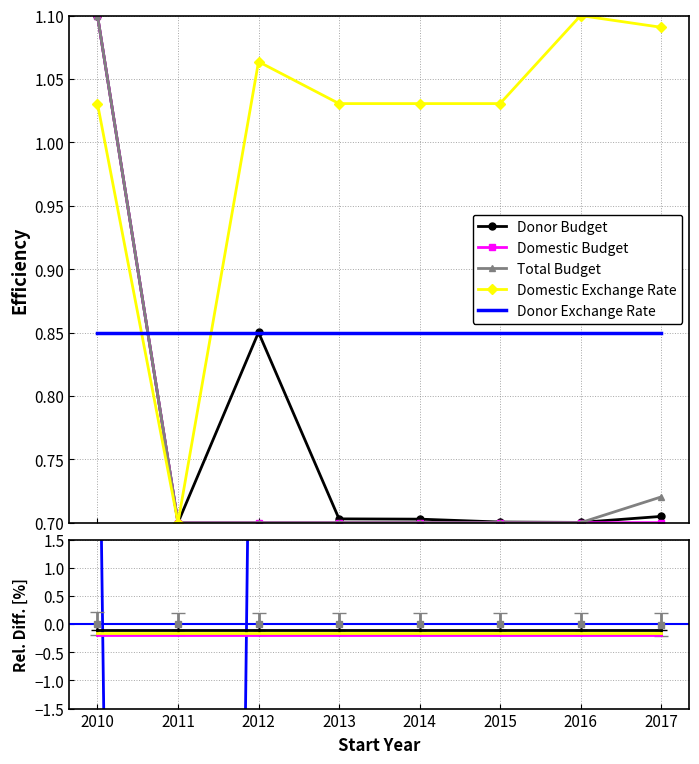

The value of Domestic Budget at 2011 is -0.2. True or false?

True